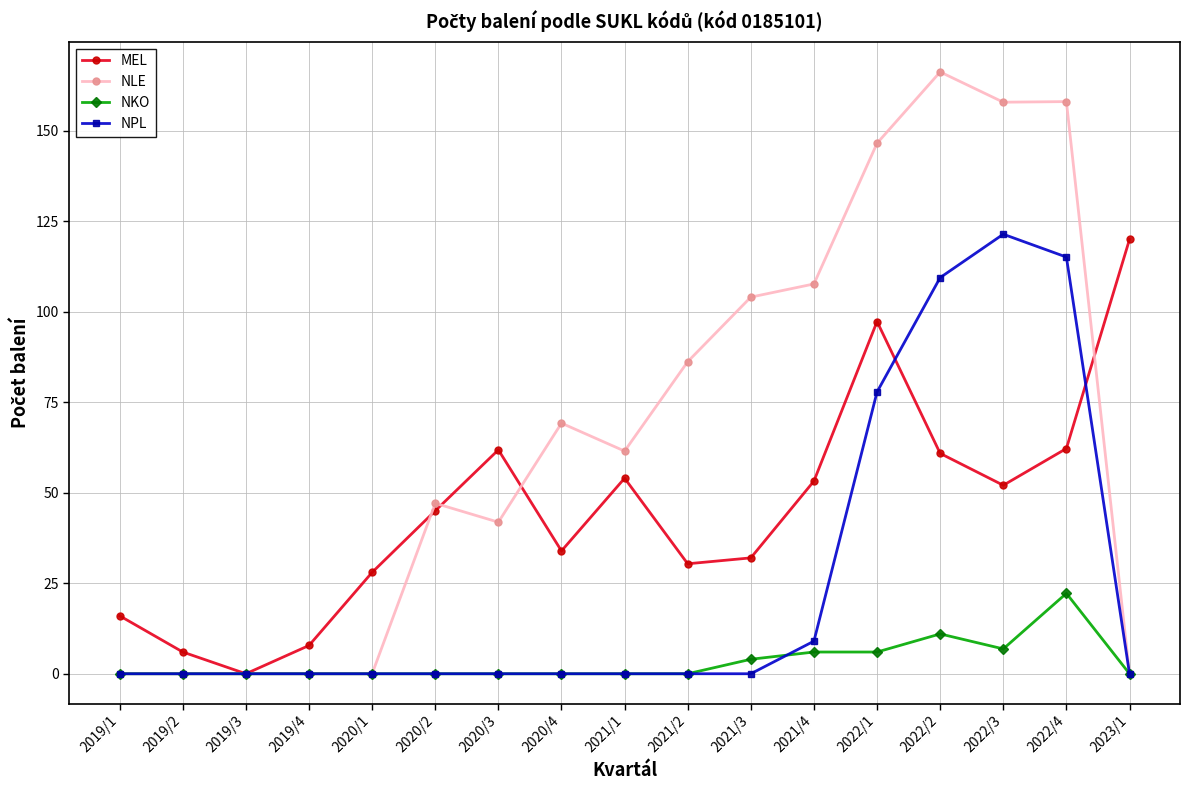

What is the spread (max minus min) of values at 2021/4?

101.6